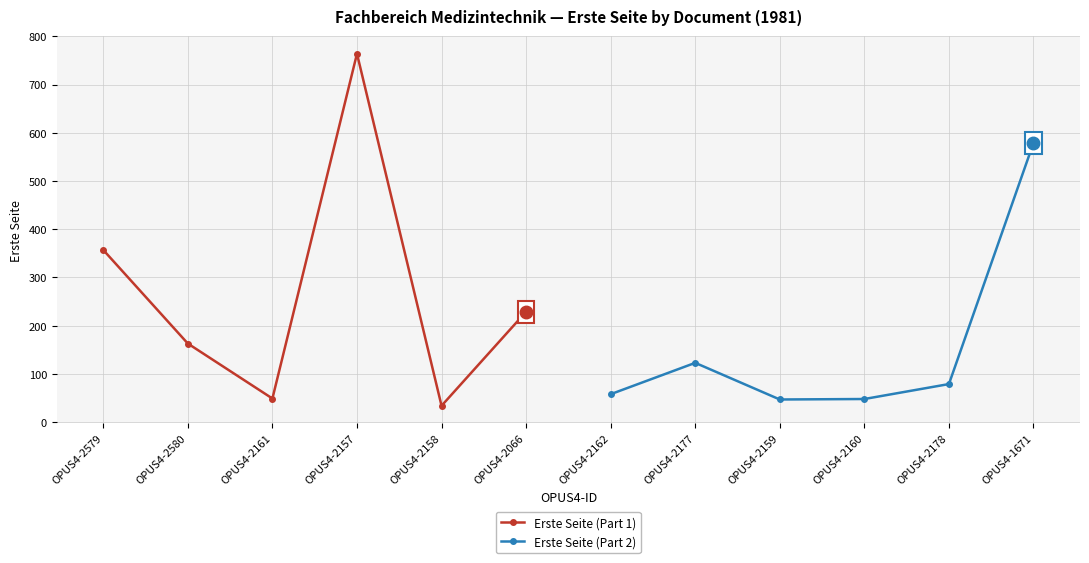

Which series has the widest spread of values?

Erste Seite (Part 1)